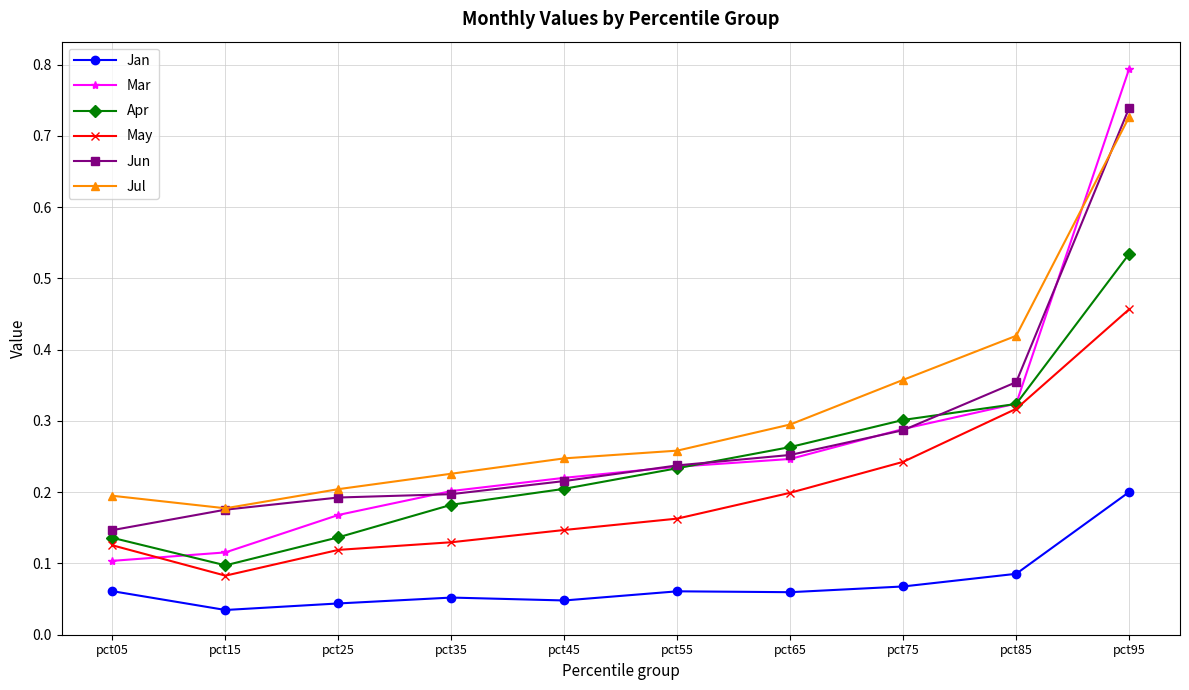

Where is Jun nearest to the value 0?

pct05